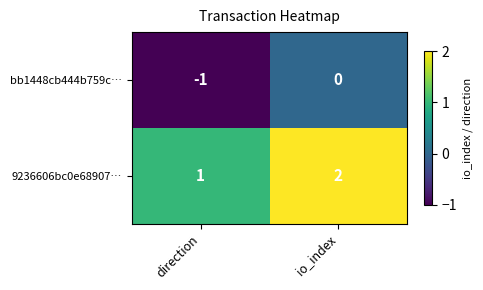

Is it true that bb1448cb444b759c… equals -1 at direction?

True